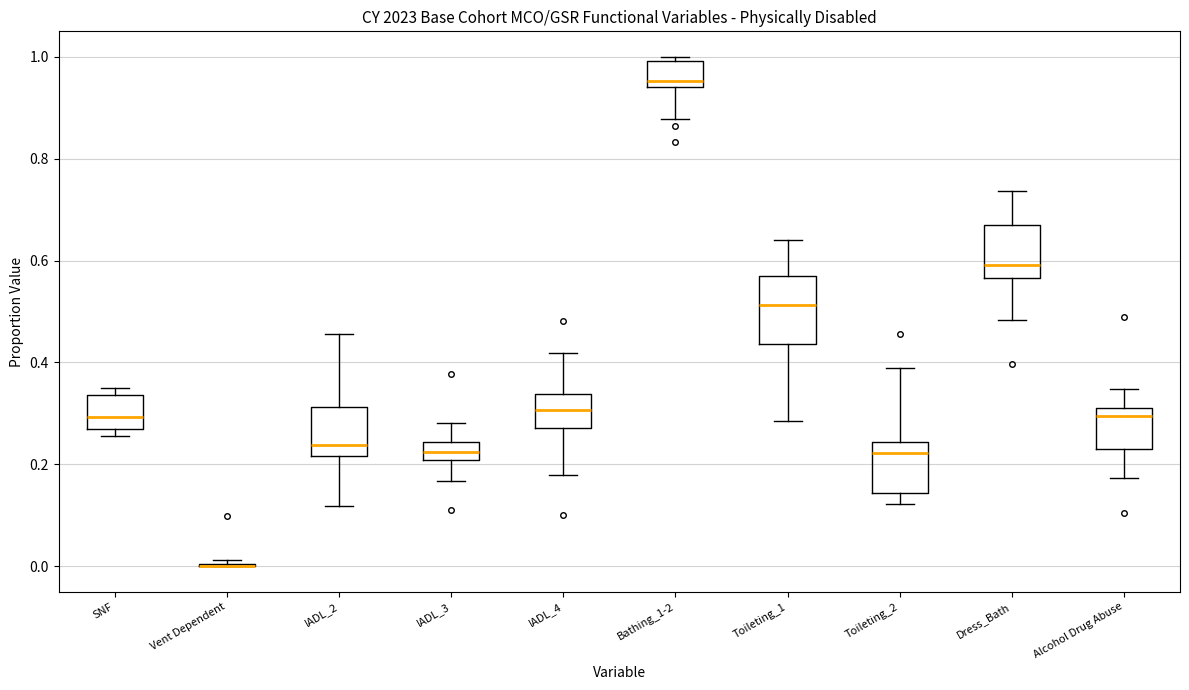

Reading left to right, read every box against the y-axis: the position of its median line, the range the box covers, and the ends of its whiskers. The values are not printed on the chart, so give them approximately, as read against the axis.

SNF: median 0.30, box 0.28 to 0.34, whiskers 0.26 to 0.36
Vent Dependent: box collapsed to a line at 0.00, whiskers 0.00 to 0.02
IADL_2: median 0.24, box 0.22 to 0.32, whiskers 0.12 to 0.46
IADL_3: median 0.22, box 0.20 to 0.24, whiskers 0.16 to 0.28
IADL_4: median 0.30, box 0.28 to 0.34, whiskers 0.18 to 0.42
Bathing_1-2: median 0.96, box 0.94 to 1.00, whiskers 0.88 to 1.00 (just above the box's upper edge)
Toileting_1: median 0.52, box 0.44 to 0.56, whiskers 0.28 to 0.64
Toileting_2: median 0.22, box 0.14 to 0.24, whiskers 0.12 to 0.38
Dress_Bath: median 0.60, box 0.56 to 0.66, whiskers 0.48 to 0.74
Alcohol Drug Abuse: median 0.30, box 0.22 to 0.32, whiskers 0.18 to 0.34